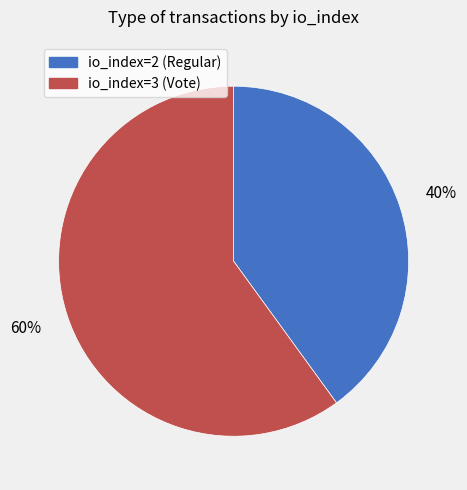

What is the majority slice?

io_index=3 (Vote)